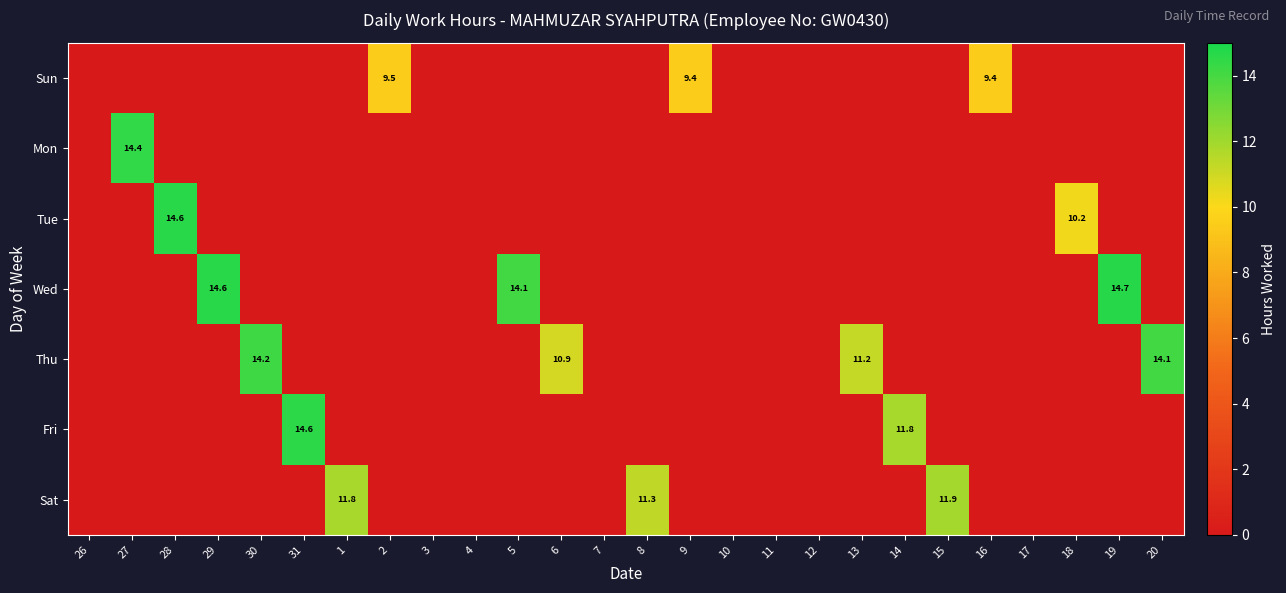

At which category is the sum across all series the highest?

19